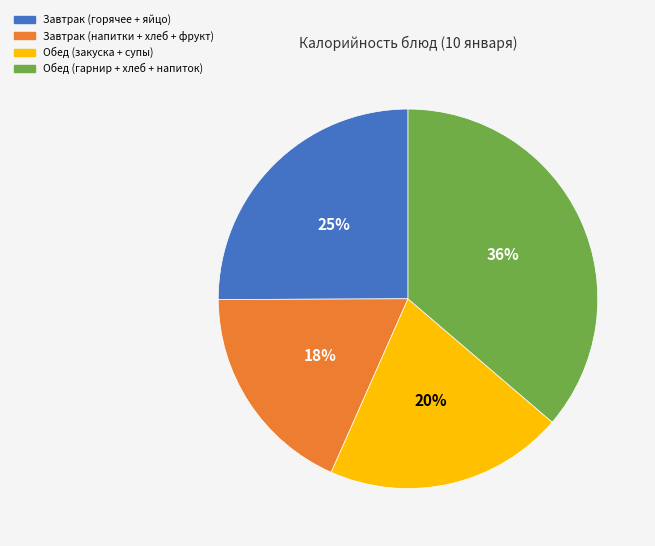

What is the ratio of the value at Завтрак (напитки + хлеб + фрукт) to the value at Завтрак (горячее + яйцо)?

0.7